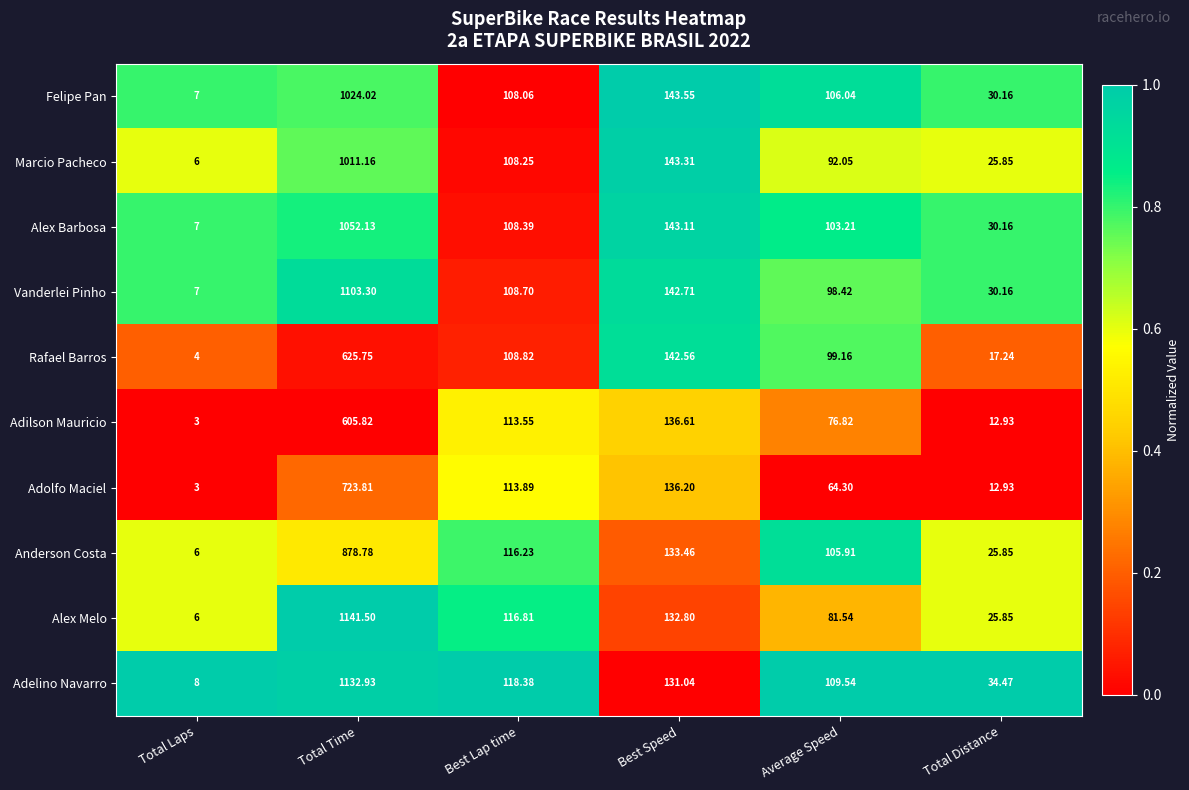

Where is Adilson Mauricio nearest to the value 304?

Best Speed